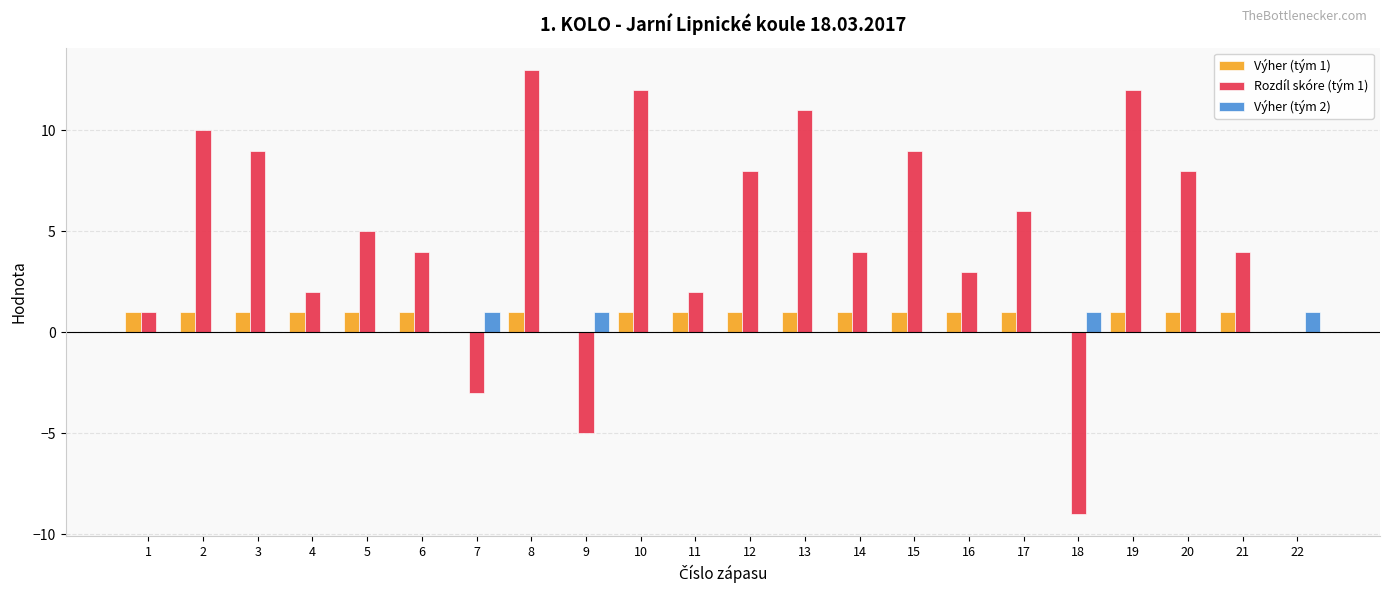

Is it true that Výher (tým 2) equals 0 at 21?

True